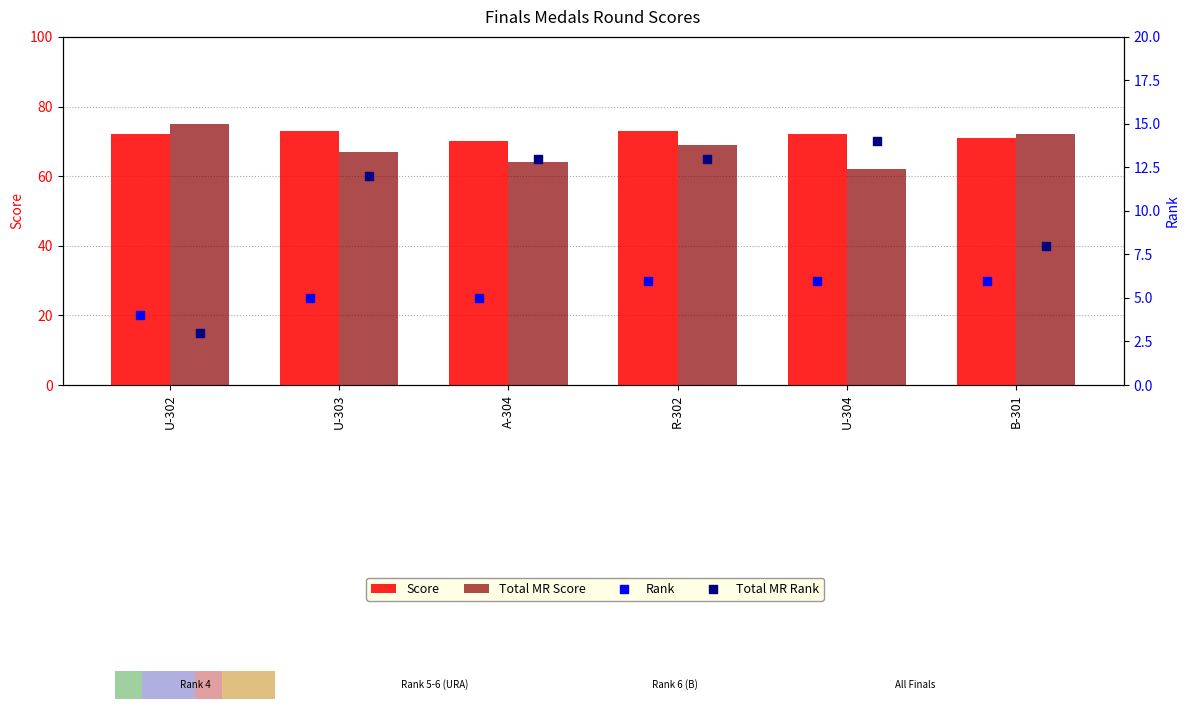

Which series has the largest Y range (max minus min)?

Total MR Score